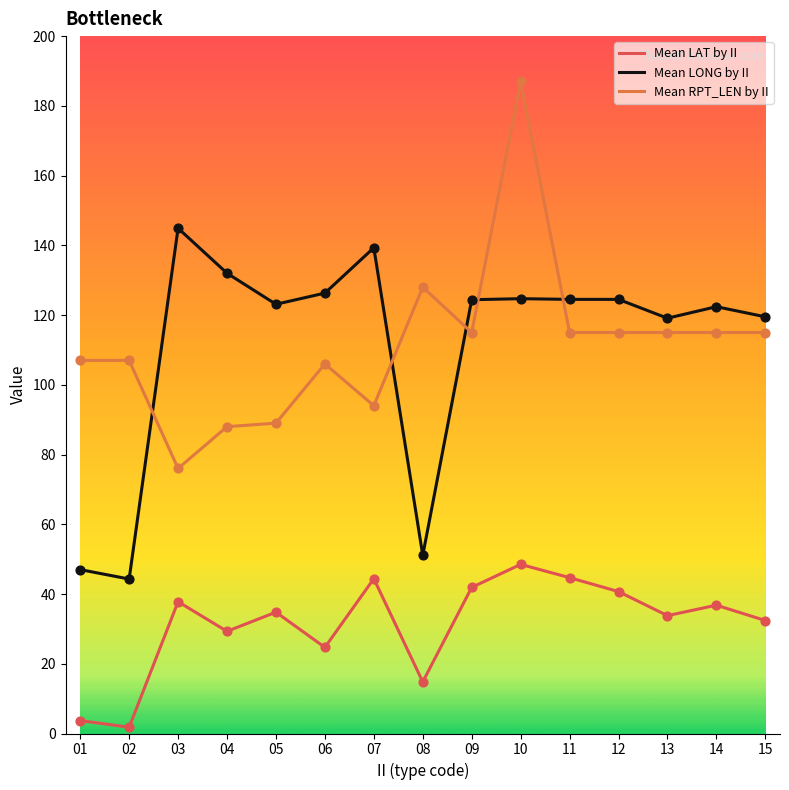

What is the spread (max minus min) of values at 07?

94.9